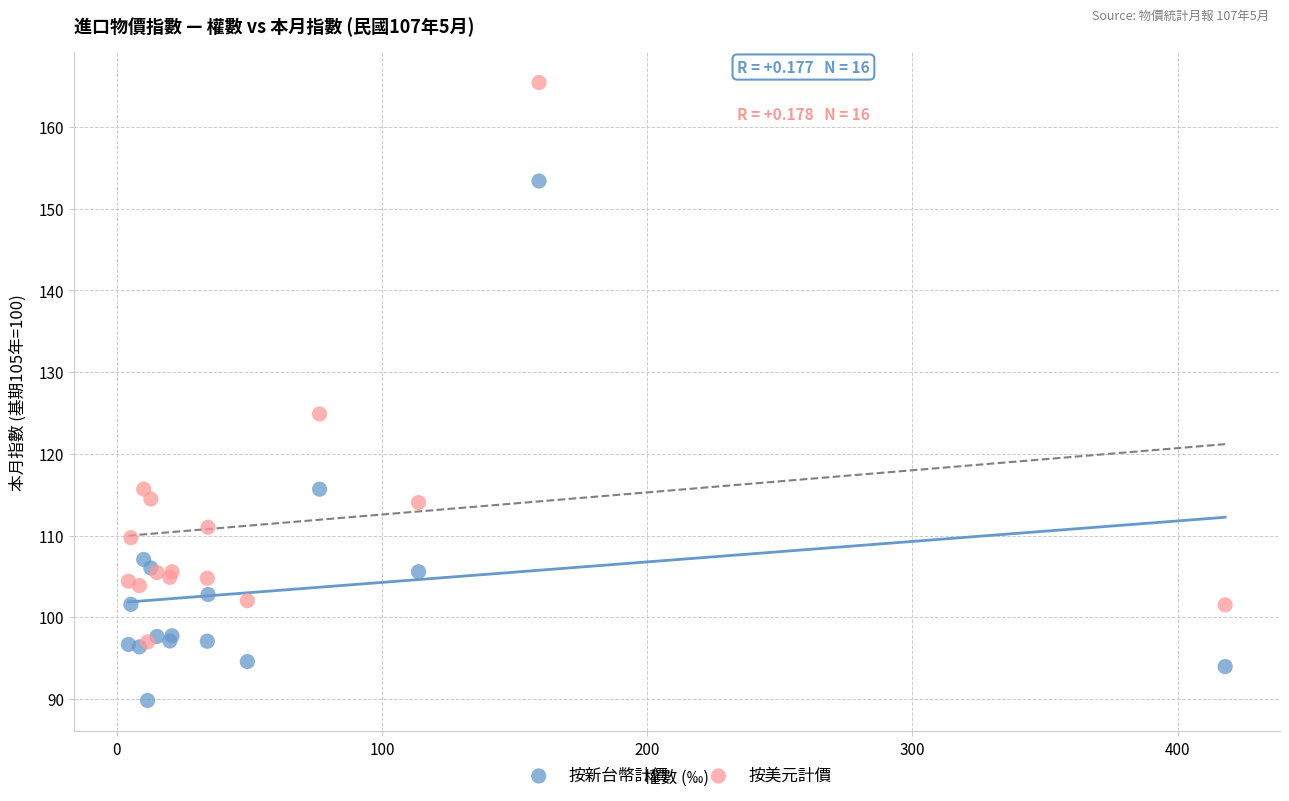

In the 按美元計價 series, what Y value is closest to 131?

124.9